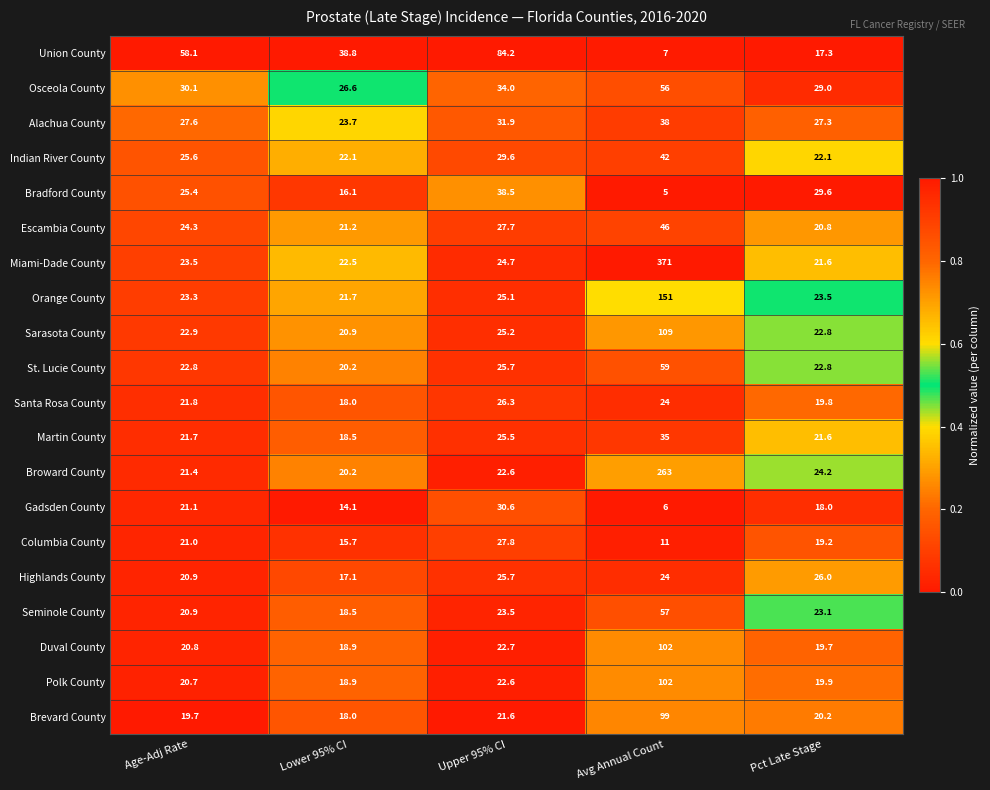

The Broward County series shows 33.7 at Age-Adj Rate. True or false?

False